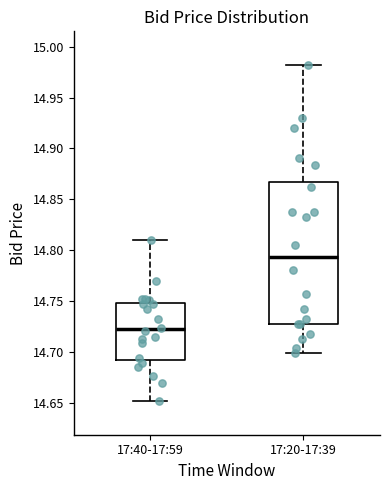

Which box has the lowest median line?

17:40-17:59